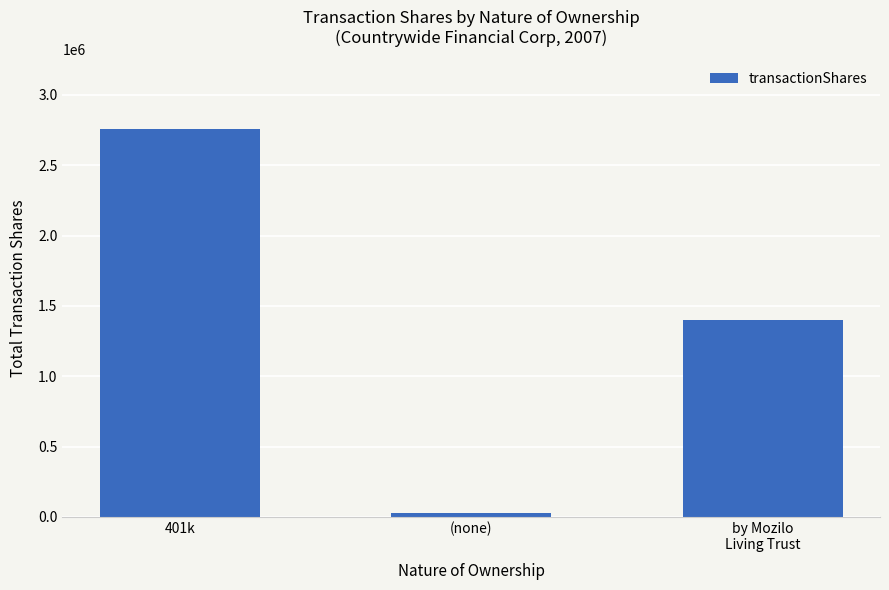

List the labels in order of value, smallest first.

(none), by Mozilo
Living Trust, 401k